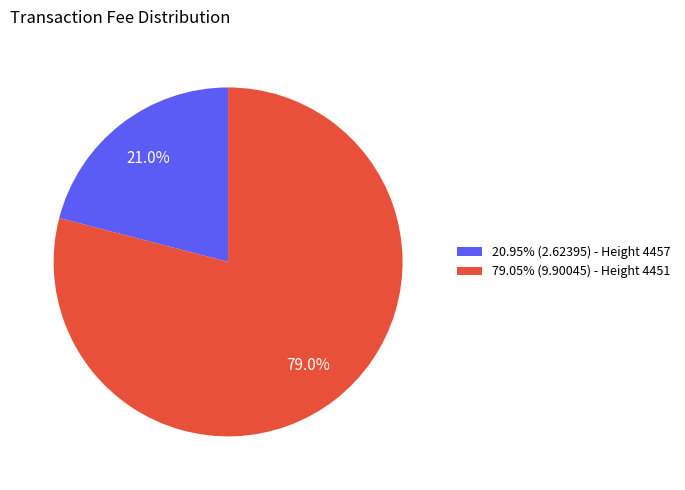

What is the ratio of the value at 20.95% (2.62395) - Height 4457 to the value at 79.05% (9.90045) - Height 4451?

0.3